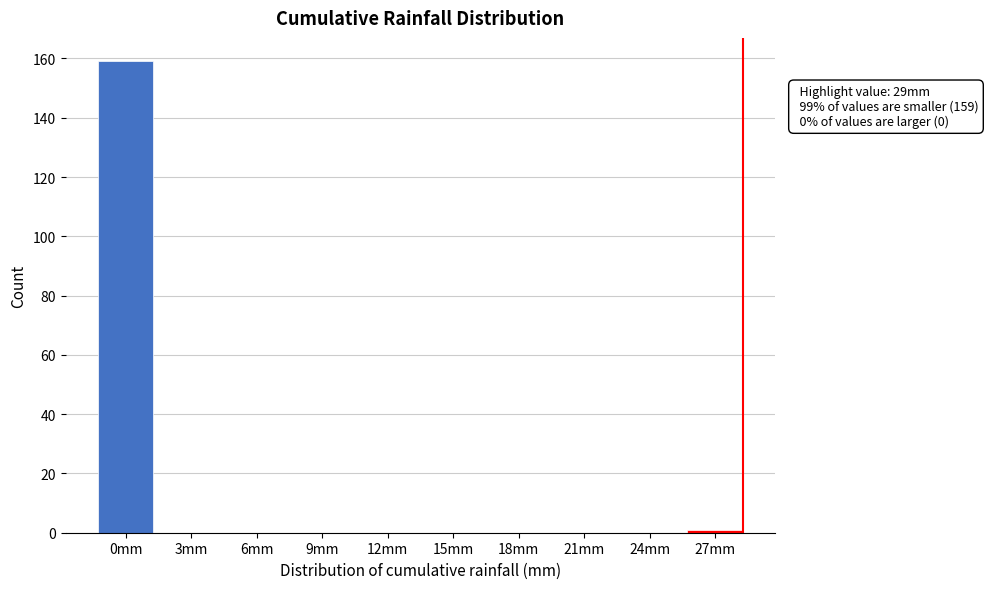

Reading left to right, transcribe all the data shown in this chart.

0mm=159	3mm=0	6mm=0	9mm=0	12mm=0	15mm=0	18mm=0	21mm=0	24mm=0	27mm=1